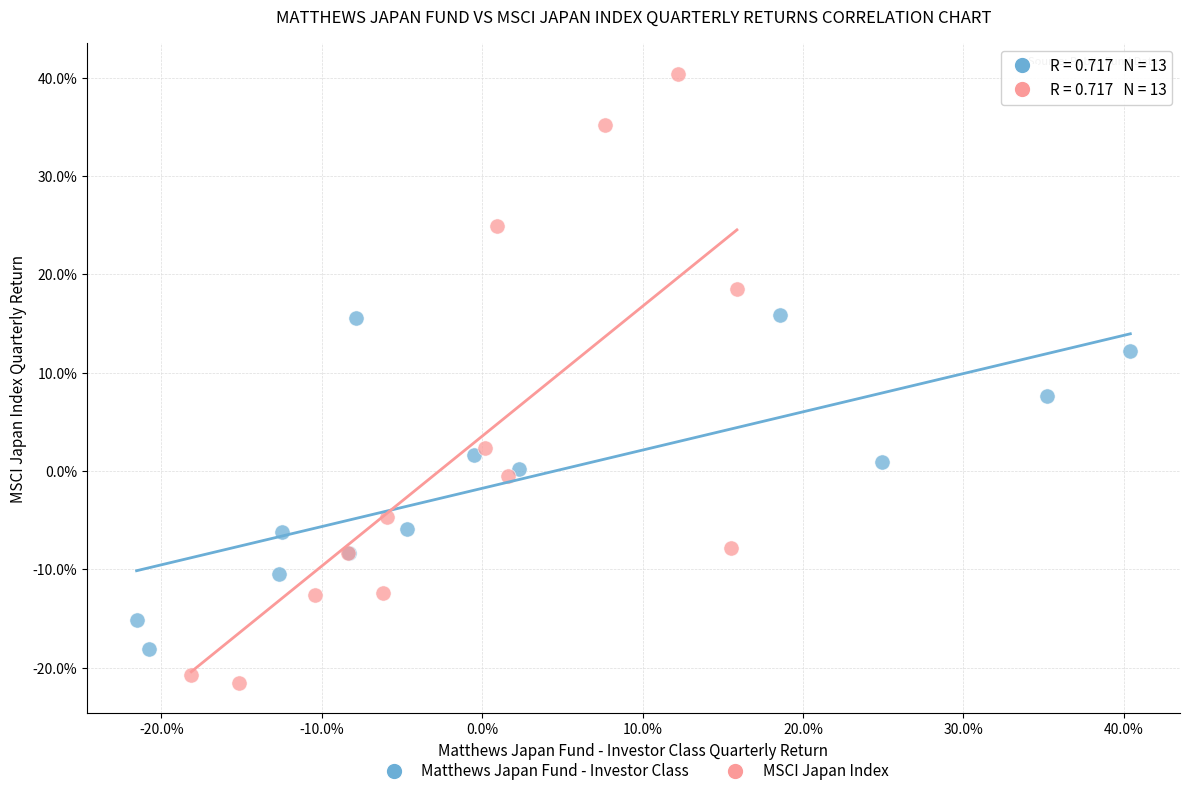

Which series reaches the minimum Y coordinate?

MSCI Japan Index